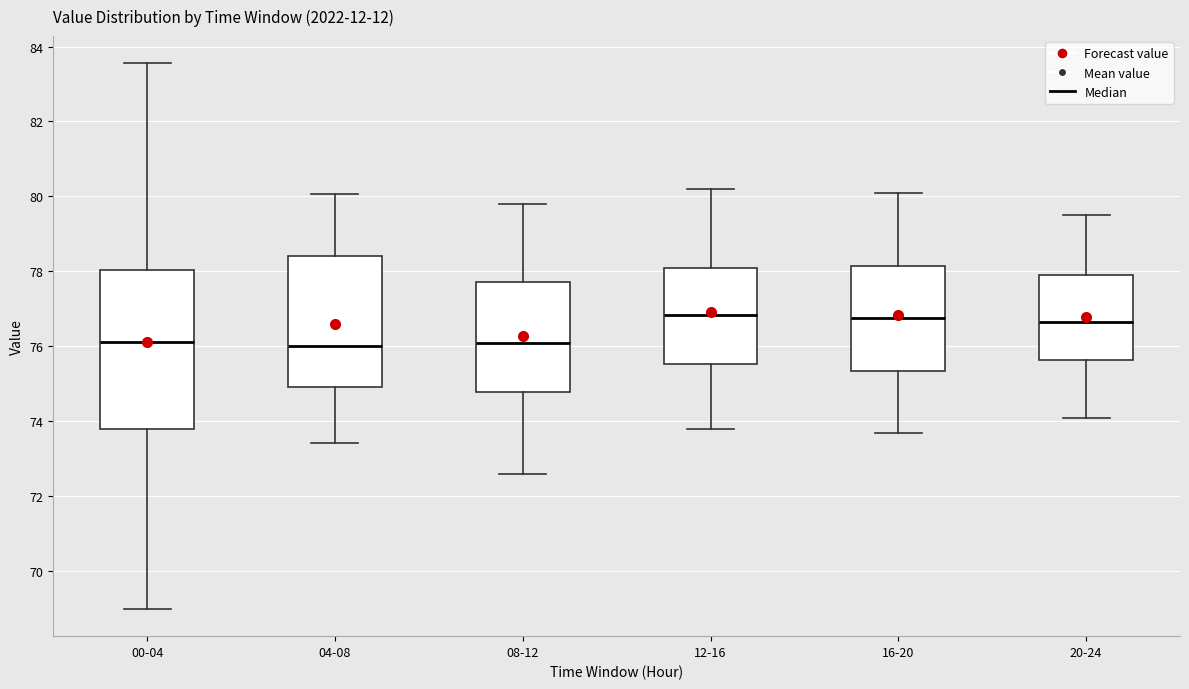

Reading left to right, read every box against the y-axis: the position of its median line, the range the box covers, and the ends of its whiskers. The values are not printed on the chart, so give them approximately, as read against the axis.

00-04: median 76.2, box 73.8 to 78.0, whiskers 69.0 to 83.6
04-08: median 76.0, box 75.0 to 78.4, whiskers 73.4 to 80.0
08-12: median 76.2, box 74.8 to 77.8, whiskers 72.6 to 79.8
12-16: median 76.8, box 75.6 to 78.2, whiskers 73.8 to 80.2
16-20: median 76.8, box 75.4 to 78.2, whiskers 73.8 to 80.2
20-24: median 76.6, box 75.6 to 78.0, whiskers 74.2 to 79.6